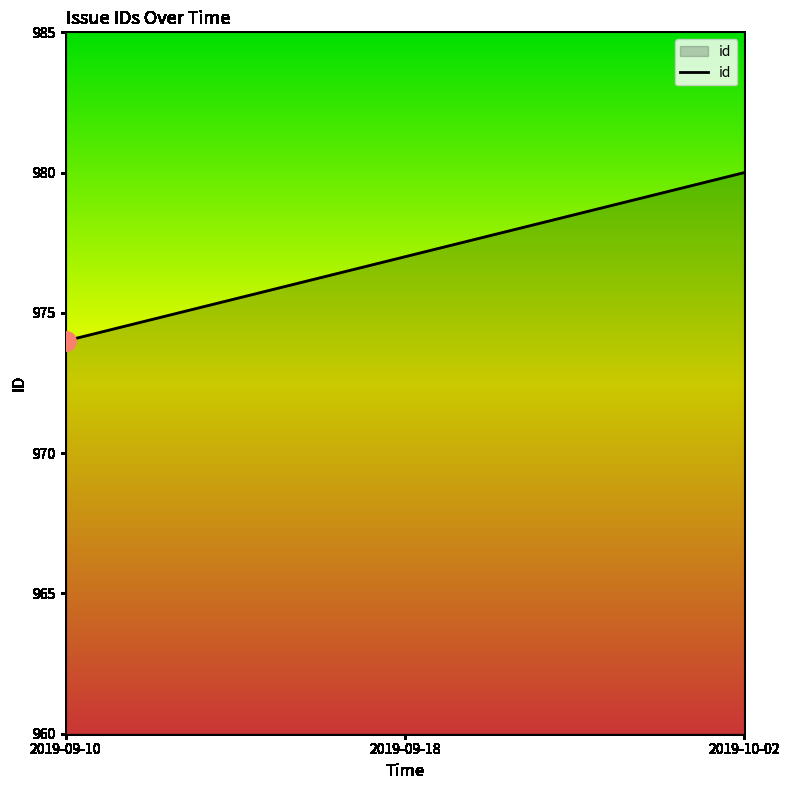

What value does the data have at 2019-09-18?

977